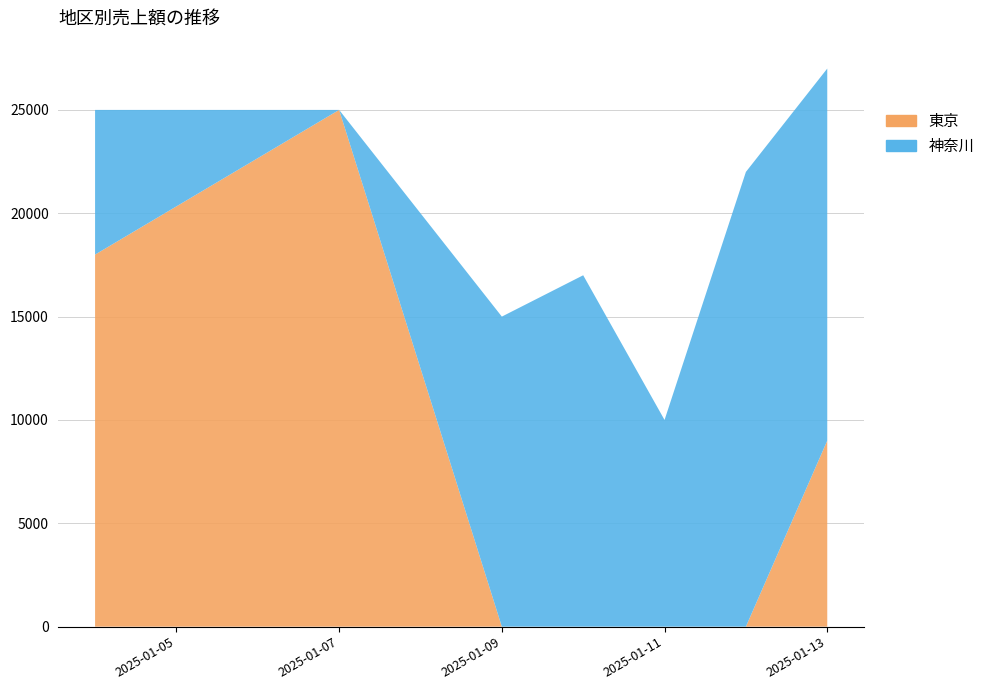

What is the highest value of the 東京 series?

25000